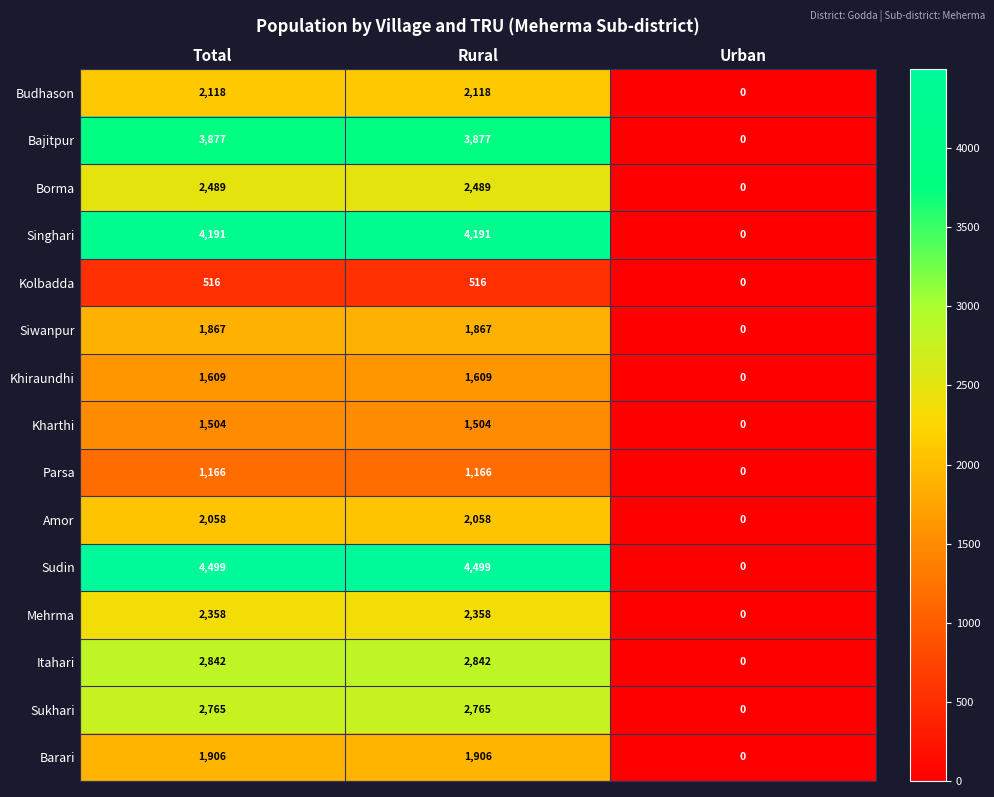

The Amor series shows 1092 at Rural. True or false?

False